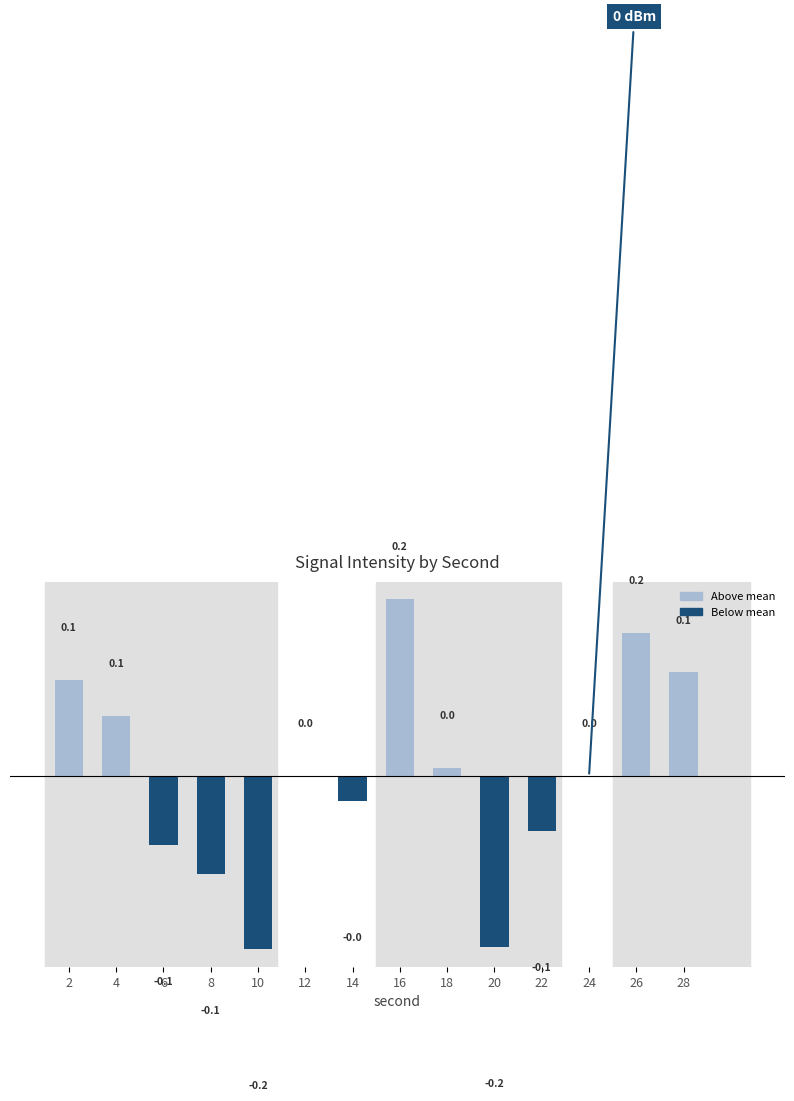

What is the sum of the values at 14 and 6?

-0.1